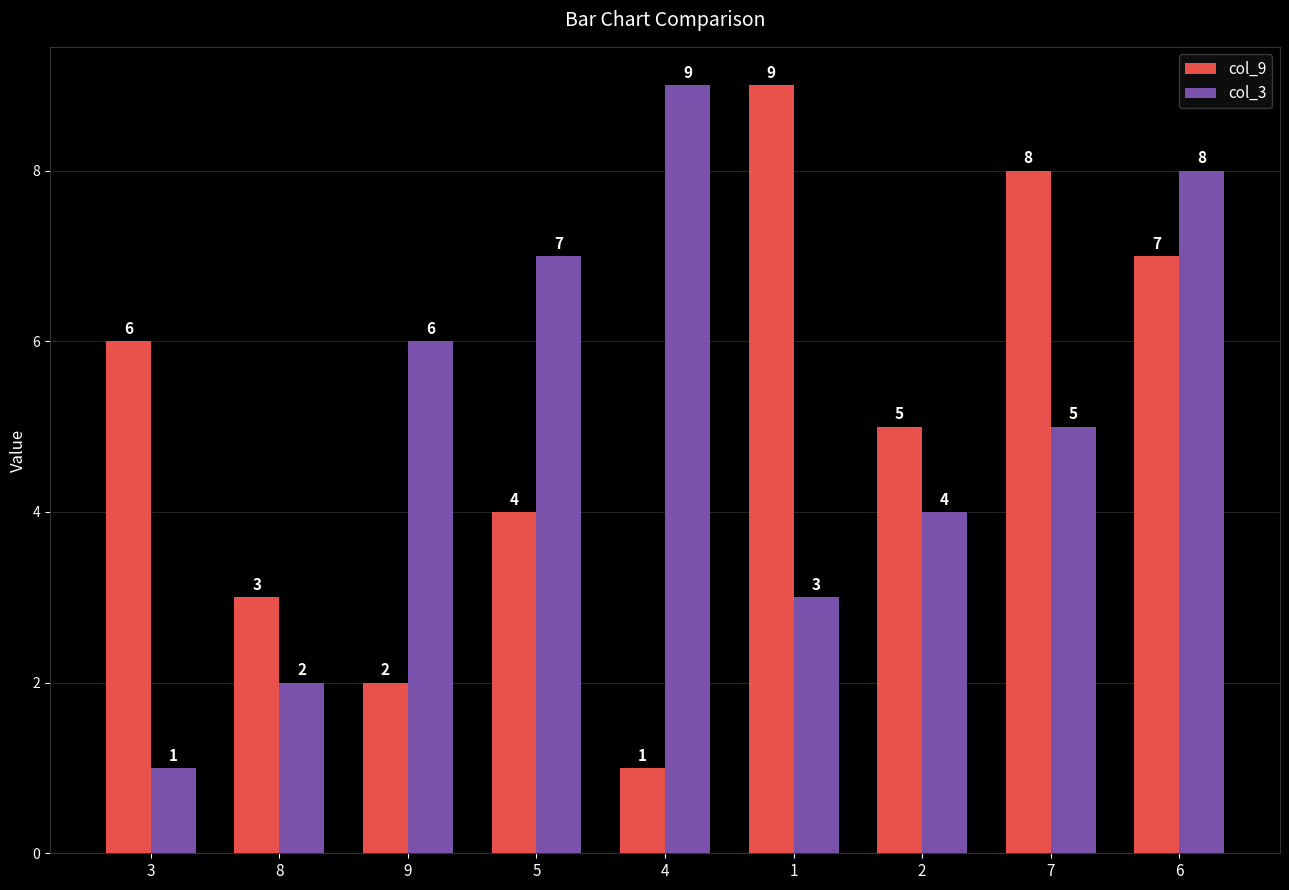

The col_9 series shows 9 at 1. True or false?

True